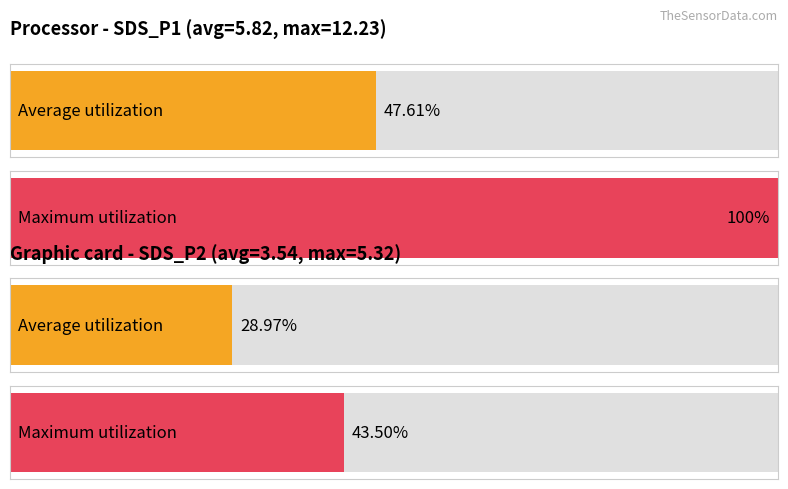

At which label does Average utilization first exceed 5?

SDS_P1 avg